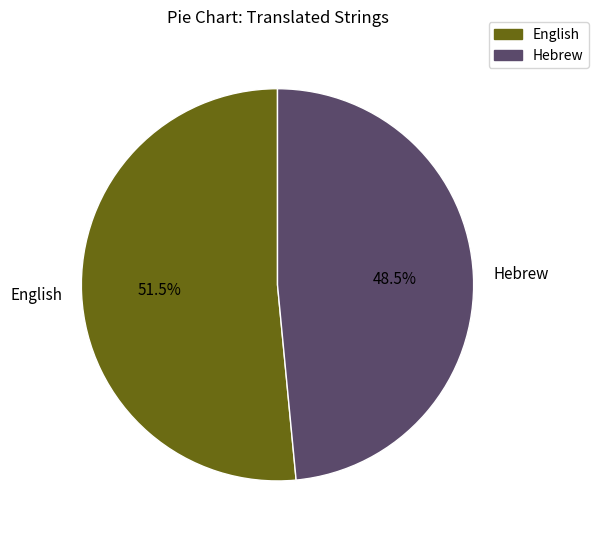

How many segments does this pie chart have?

2